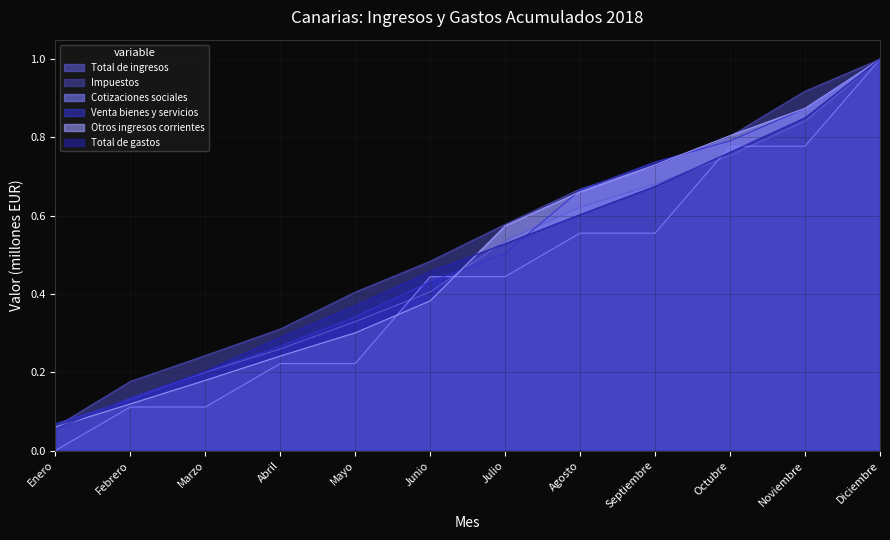

After their last crossing, which series has the higher values: Cotizaciones sociales or Venta bienes y servicios?

Venta bienes y servicios